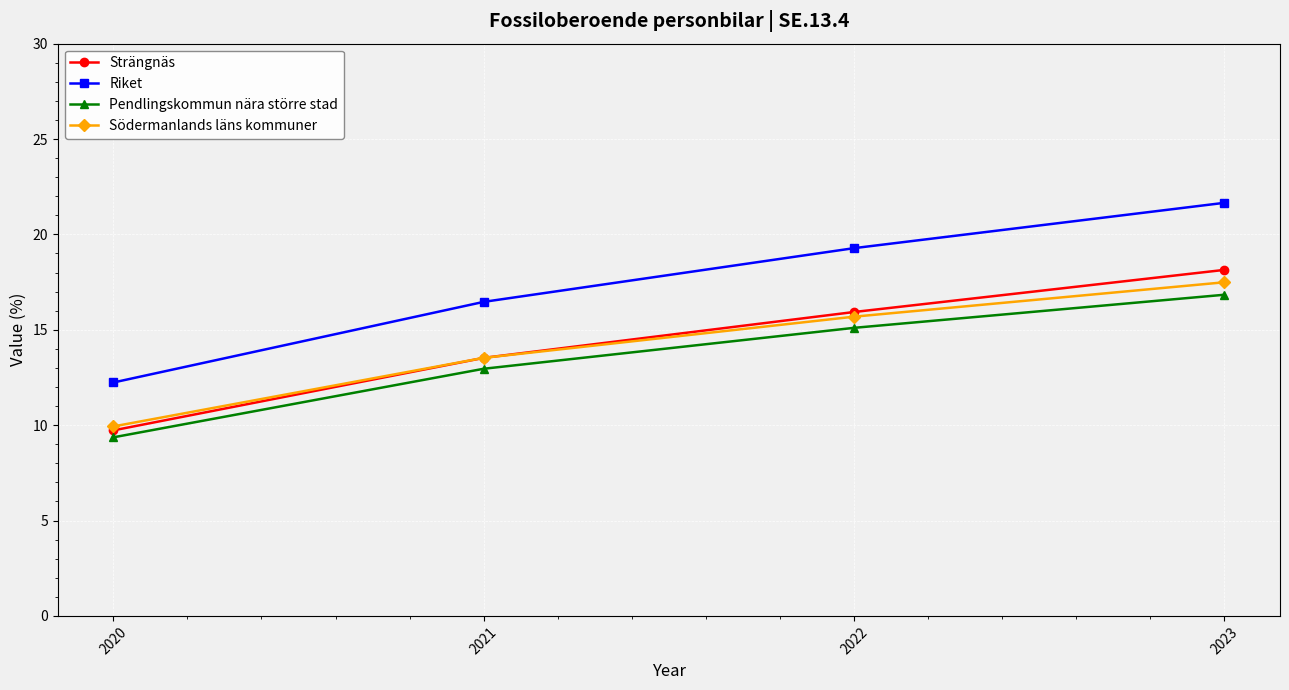

True or false: Strängnäs has more than 1 interior local peaks.

False